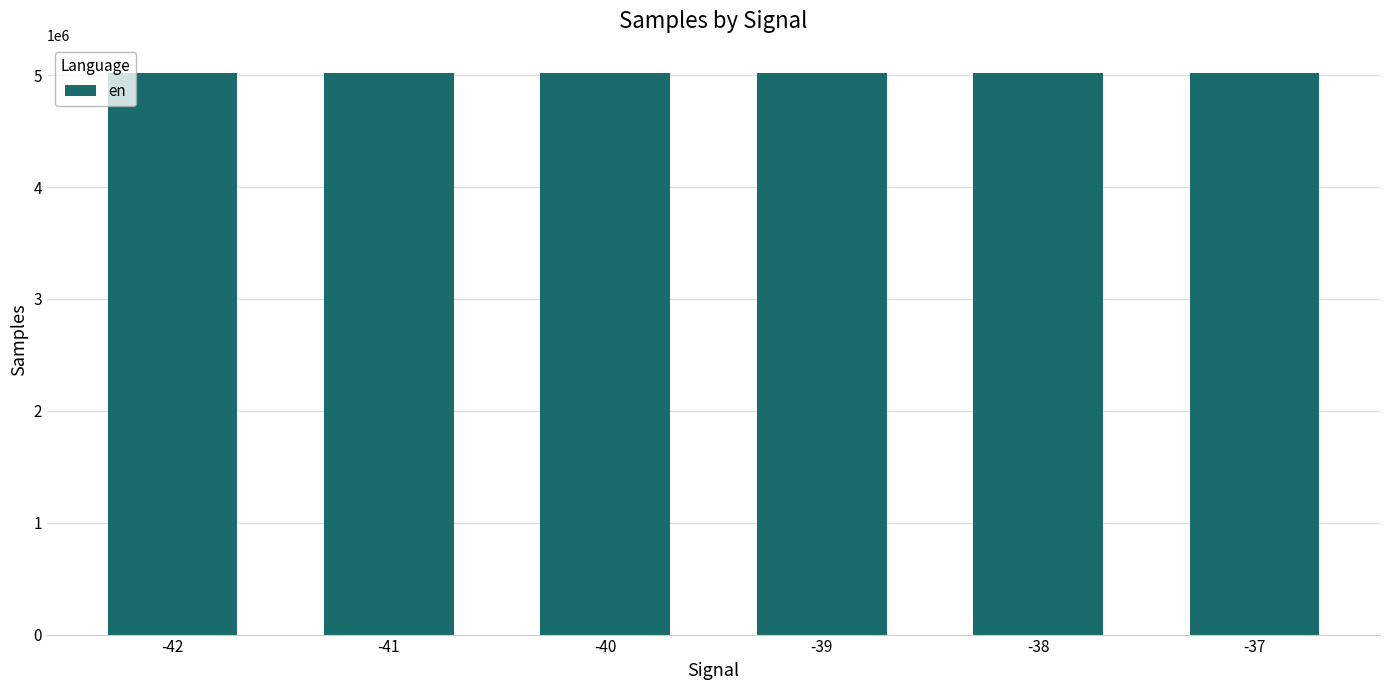

What is the sum of the values at -37 and -41?

10040692